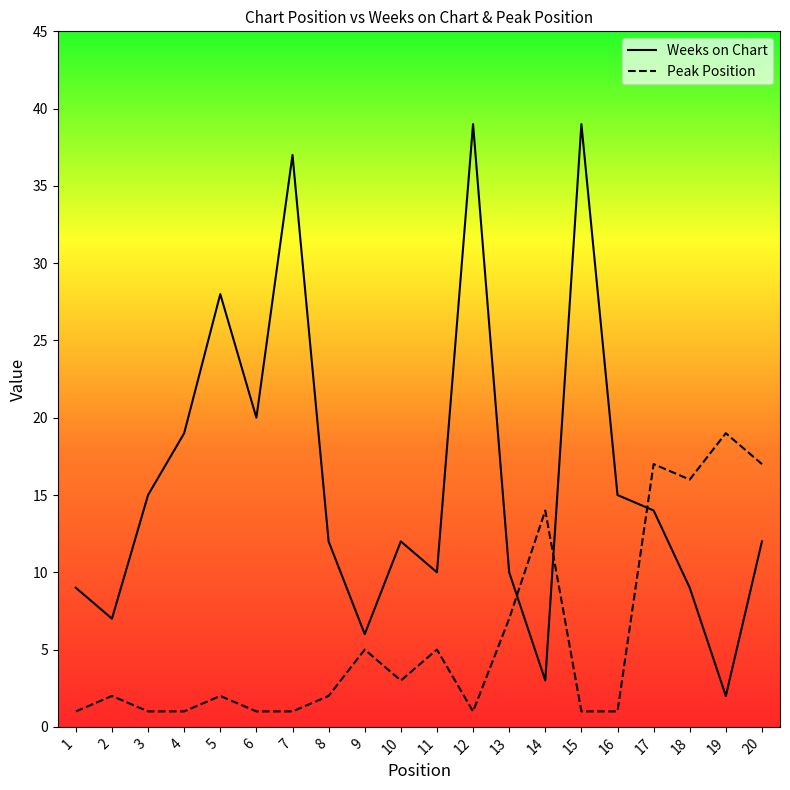

At which label is Peak Position closest to 10?

13